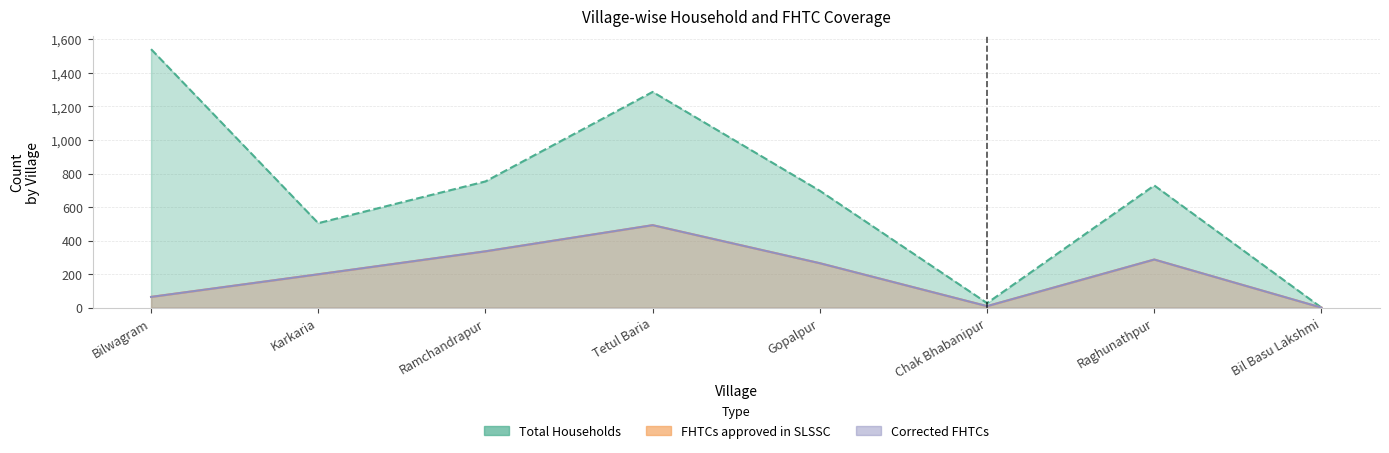

At which category does the chart reach its peak across all series?

Bilwagram